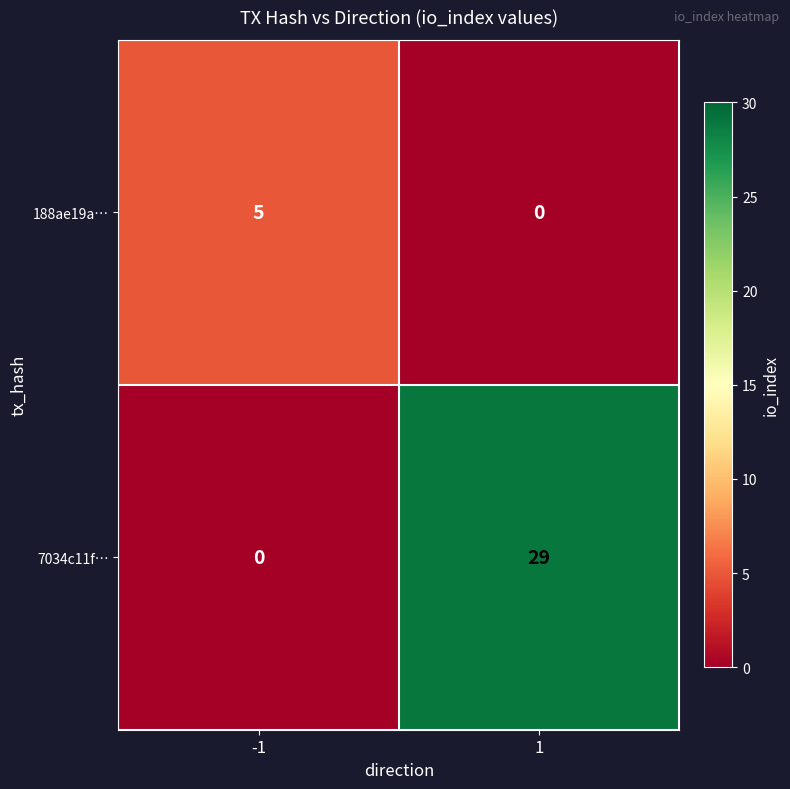

True or false: 7034c11f… has a value of 29 at 1.

True